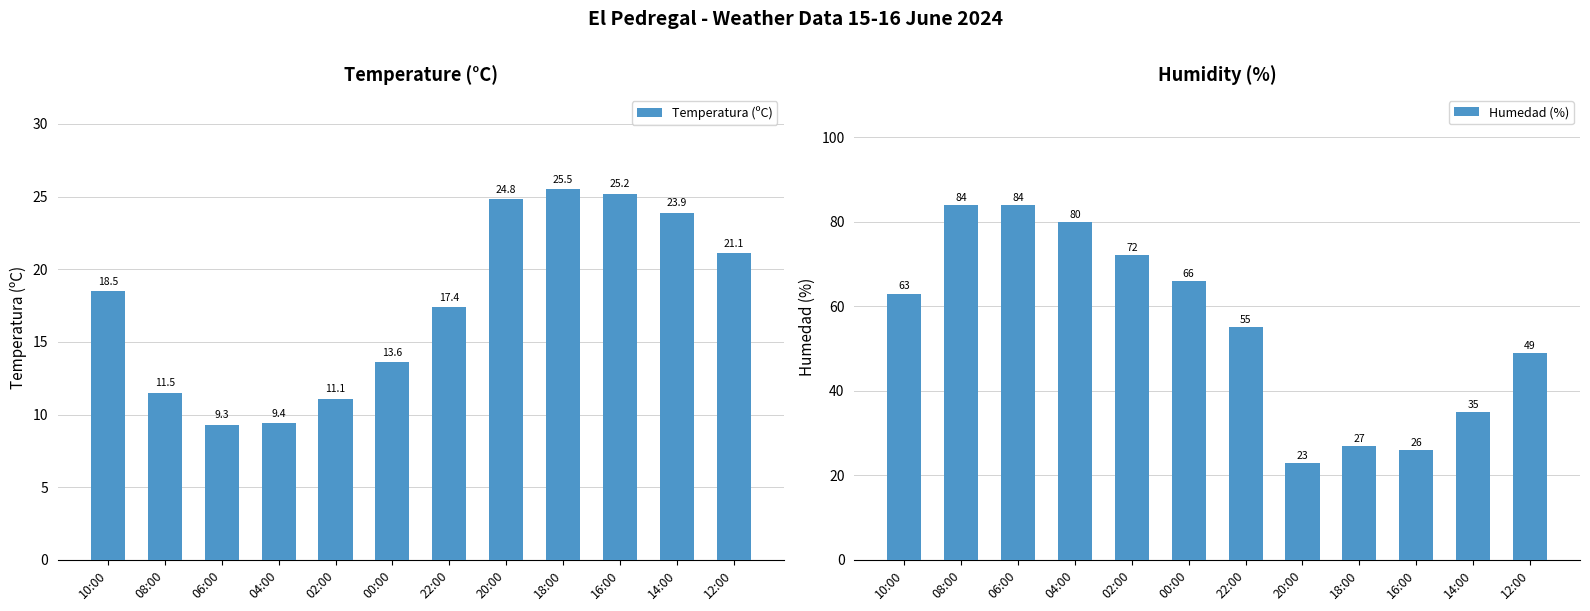

Rank the series by their average value, from lowest to highest.

Temperatura (ºC), Humedad (%)